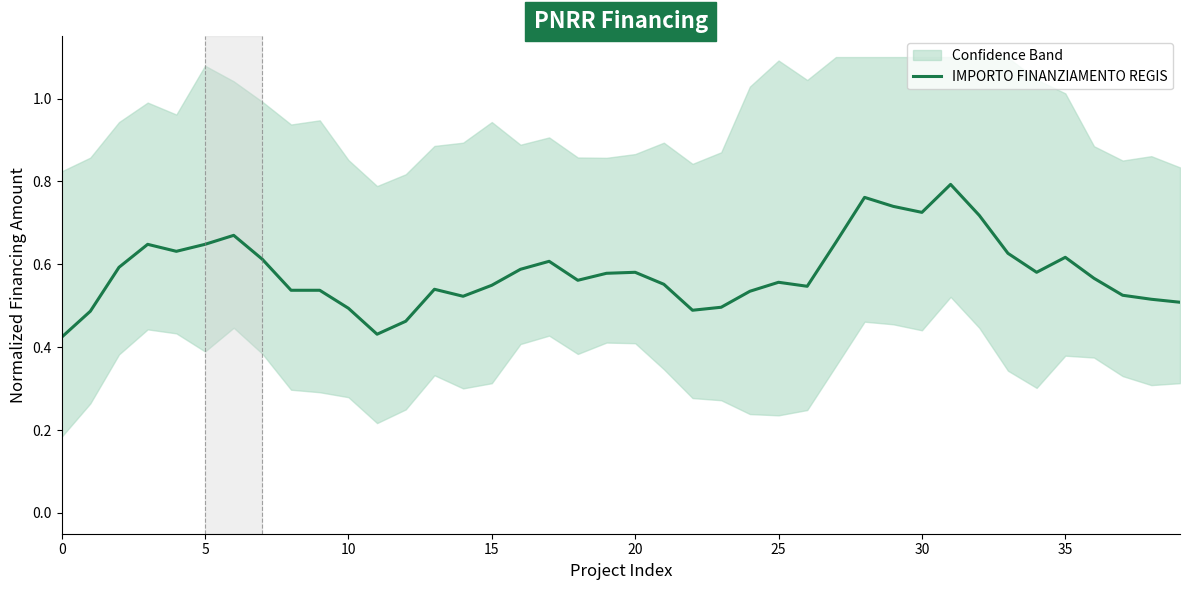

True or false: the data shows 0.2 at 25.

False